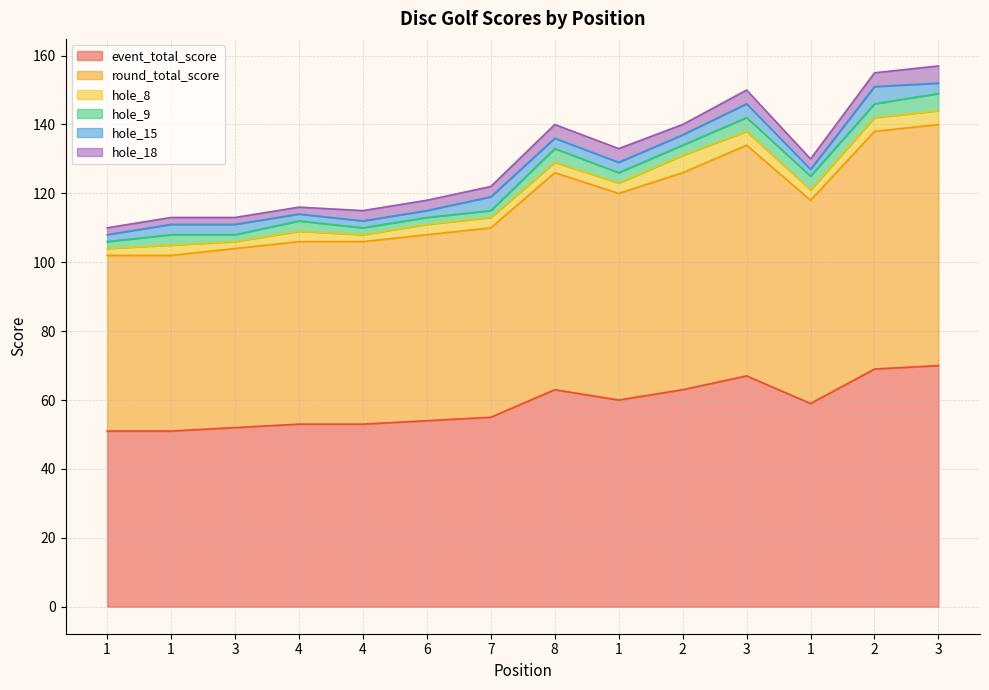

At which category does event_total_score reach its first local valley?

1